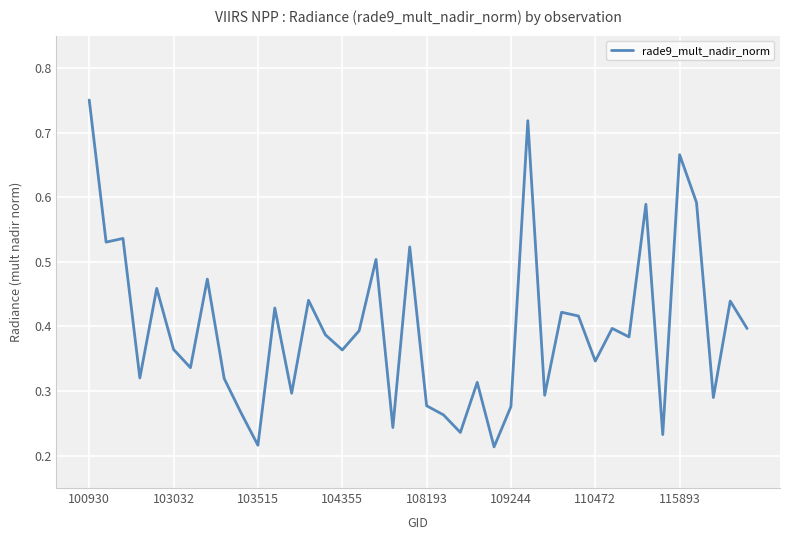

What is the difference between the second highest and second lowest values?

0.5